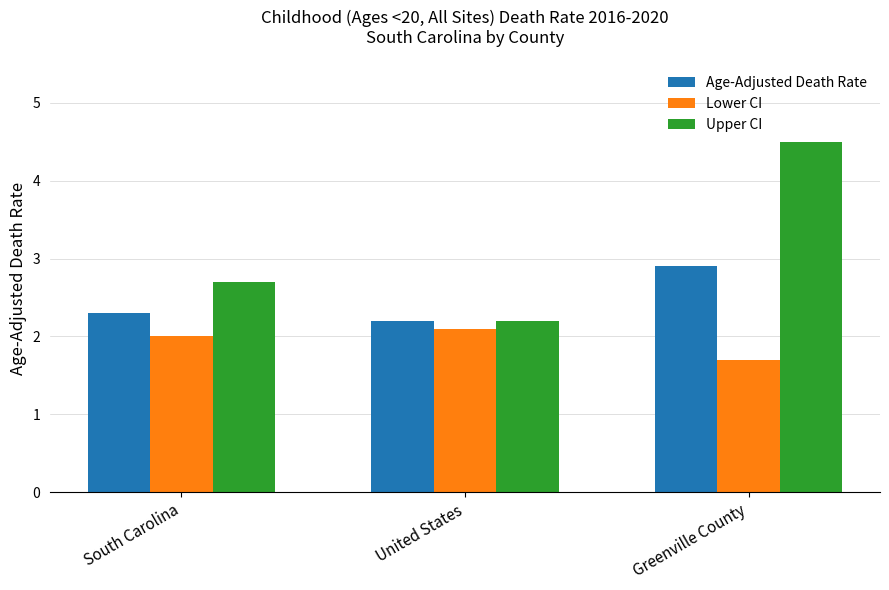

Rank the series by their average value, from lowest to highest.

Lower CI, Age-Adjusted Death Rate, Upper CI